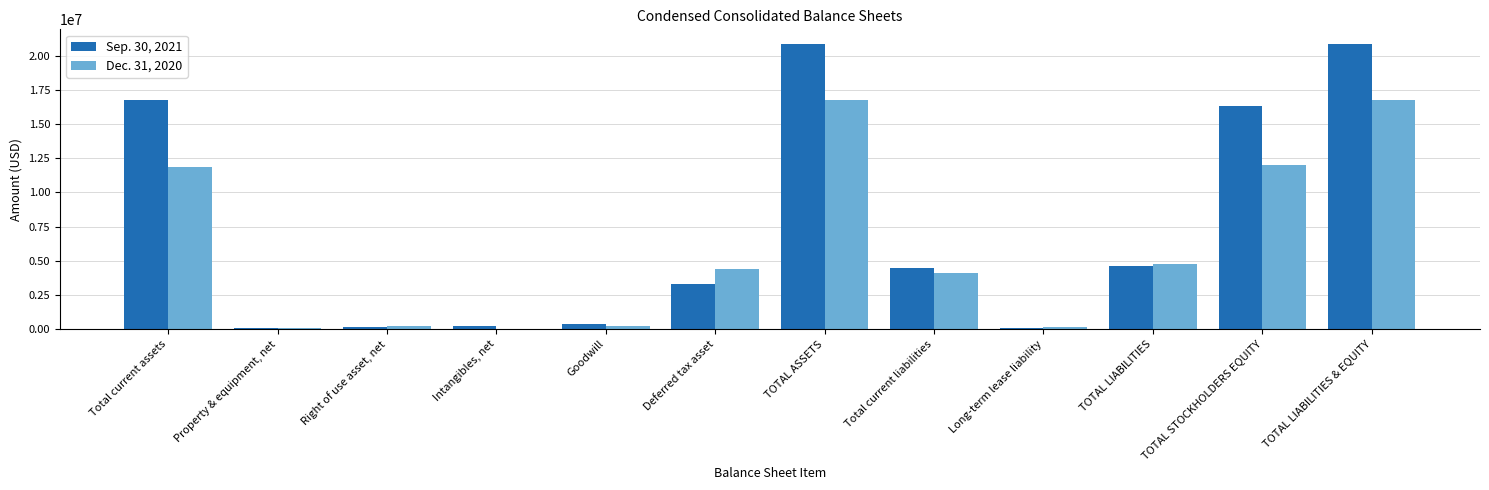

True or false: Sep. 30, 2021 has a value of 4583000 at TOTAL LIABILITIES.

True